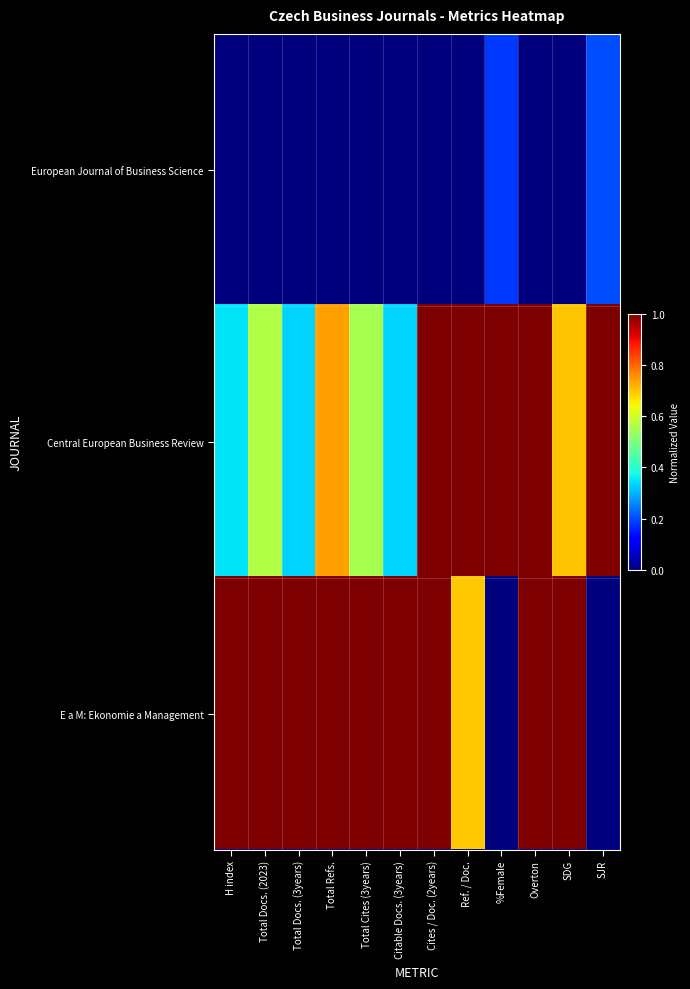

At which category does the chart reach its peak across all series?

Cites / Doc. (2years)